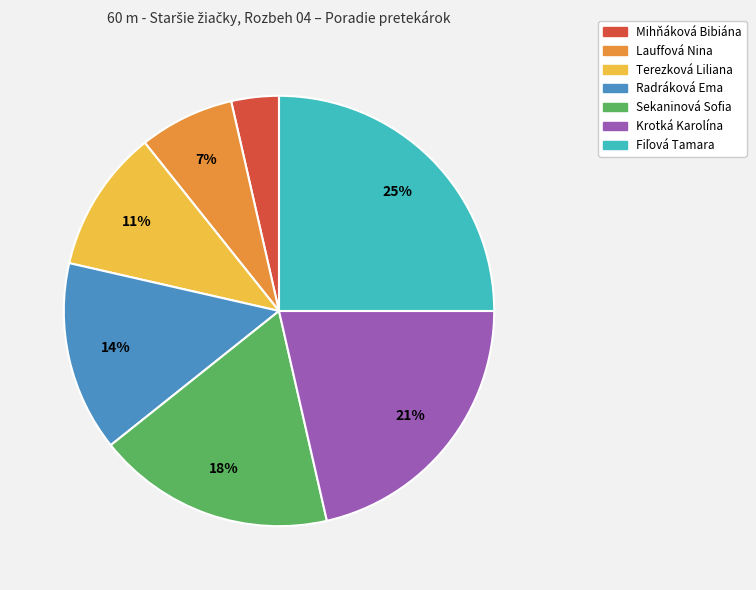

Which slice is the smallest?

Mihňáková Bibiána